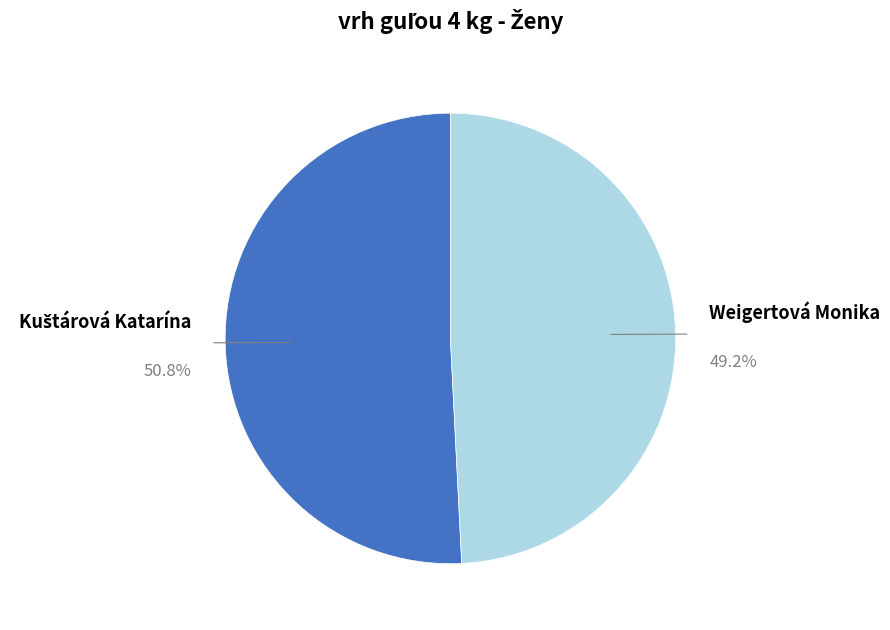

Is there a majority slice in this chart?

Yes